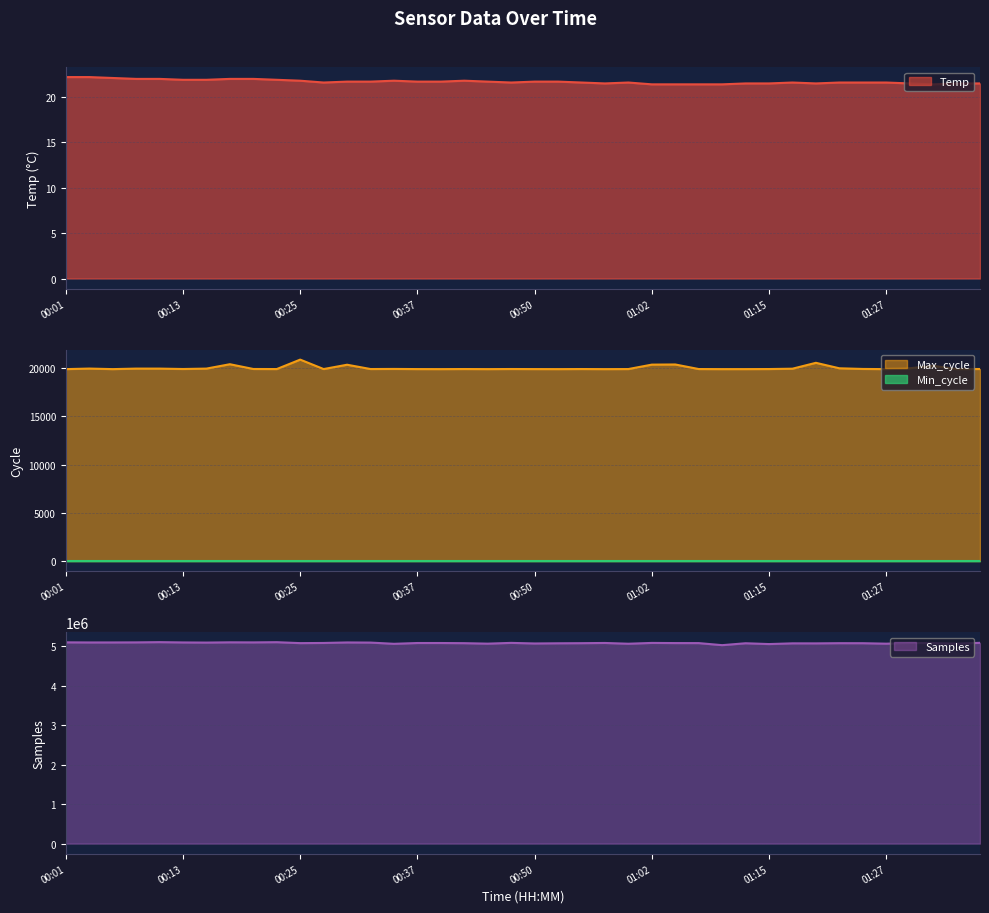

What is the spread (max minus min) of values at 01:04?

5074910.6